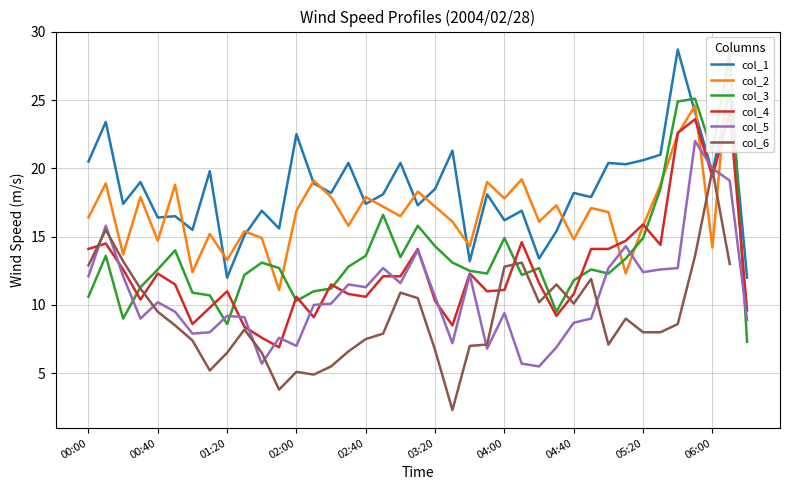

What are all the series names shown in the legend?

col_1, col_2, col_3, col_4, col_5, col_6